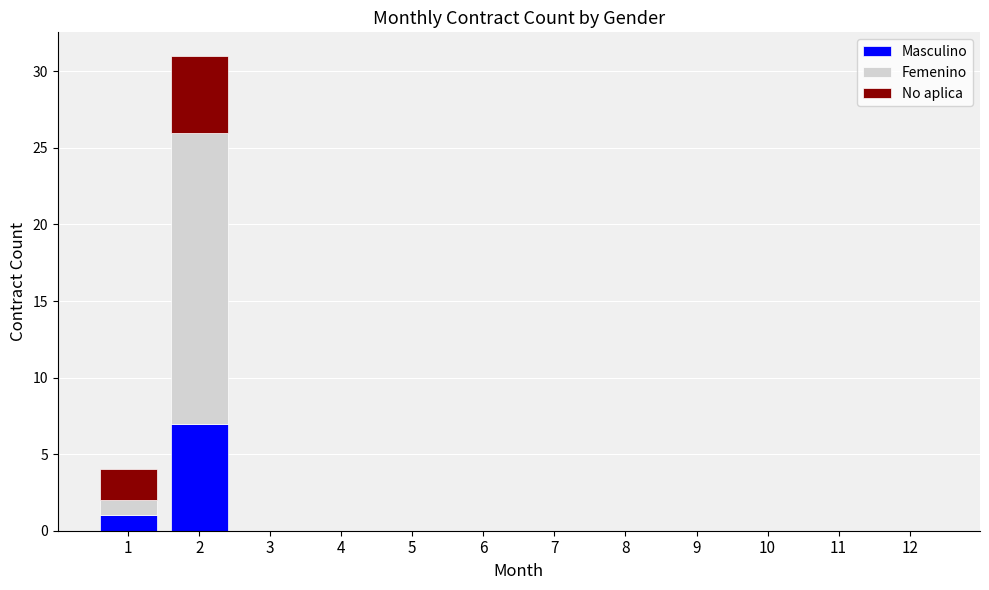

Does the chart contain stacked bars?

Yes